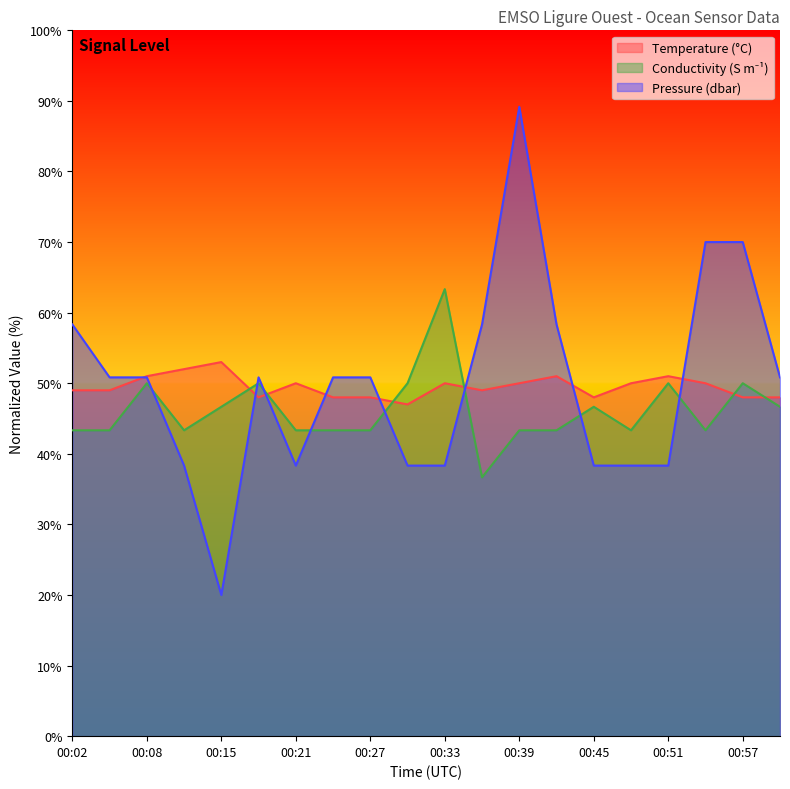

How many interior local valleys does the Temperature series have?

4